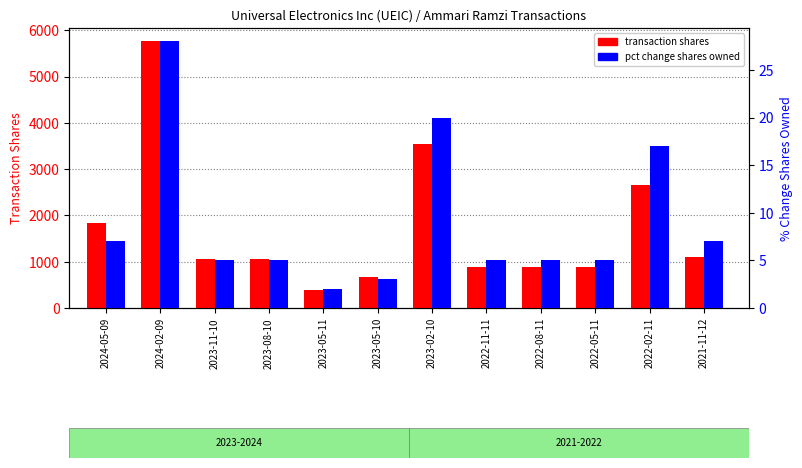

Reading left to right, transcribe all the data shown in this chart.

transaction shares: 2024-05-09=1841	2024-02-09=5760	2023-11-10=1049	2023-08-10=1049	2023-05-11=385	2023-05-10=664	2023-02-10=3534	2022-11-11=882	2022-08-11=882	2022-05-11=882	2022-02-11=2653	2021-11-12=1112
pct change shares owned: 2024-05-09=7	2024-02-09=28	2023-11-10=5	2023-08-10=5	2023-05-11=2	2023-05-10=3	2023-02-10=20	2022-11-11=5	2022-08-11=5	2022-05-11=5	2022-02-11=17	2021-11-12=7